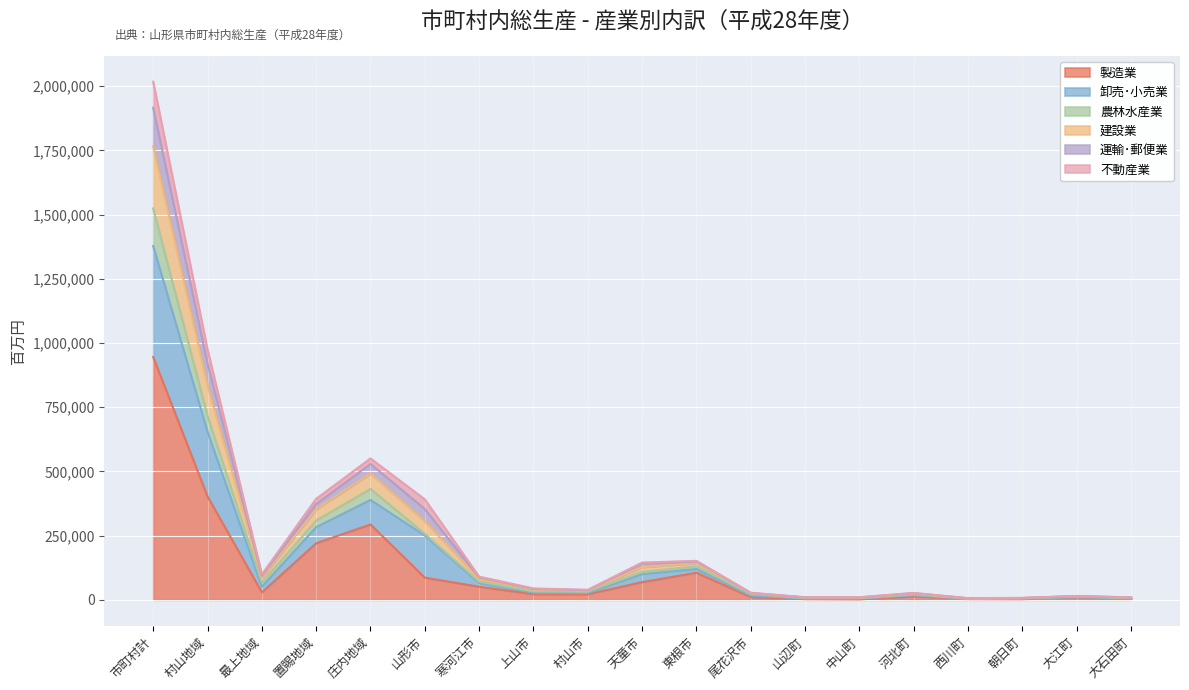

In 製造業, how many points are higher than both neighbors (excluding endpoints)?

4